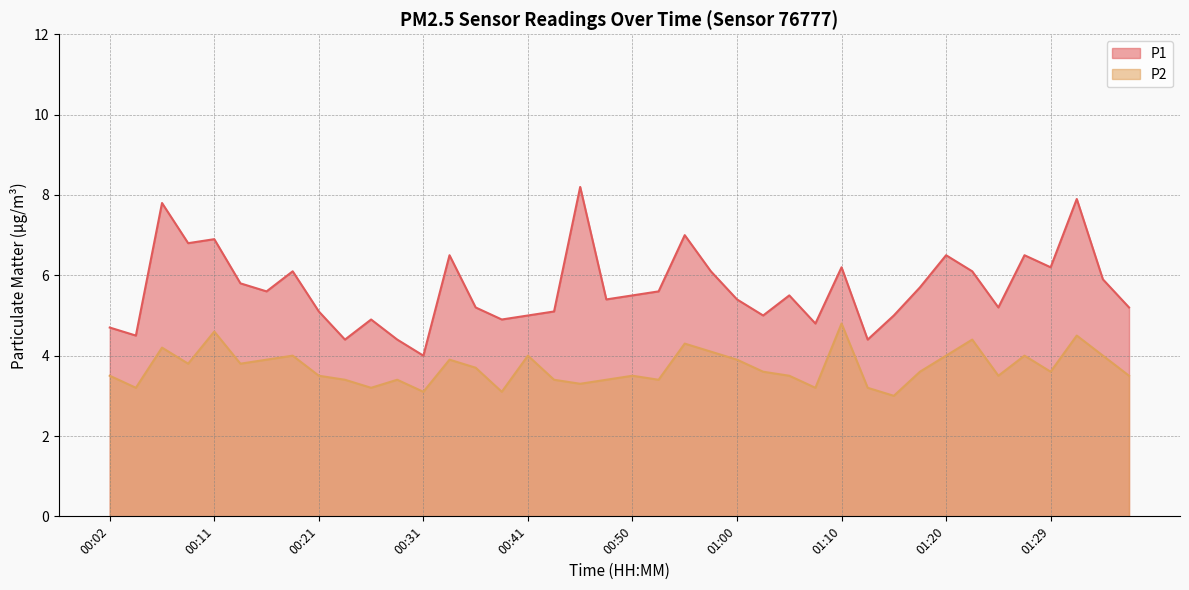

True or false: P1 and P2 cross at least once.

False